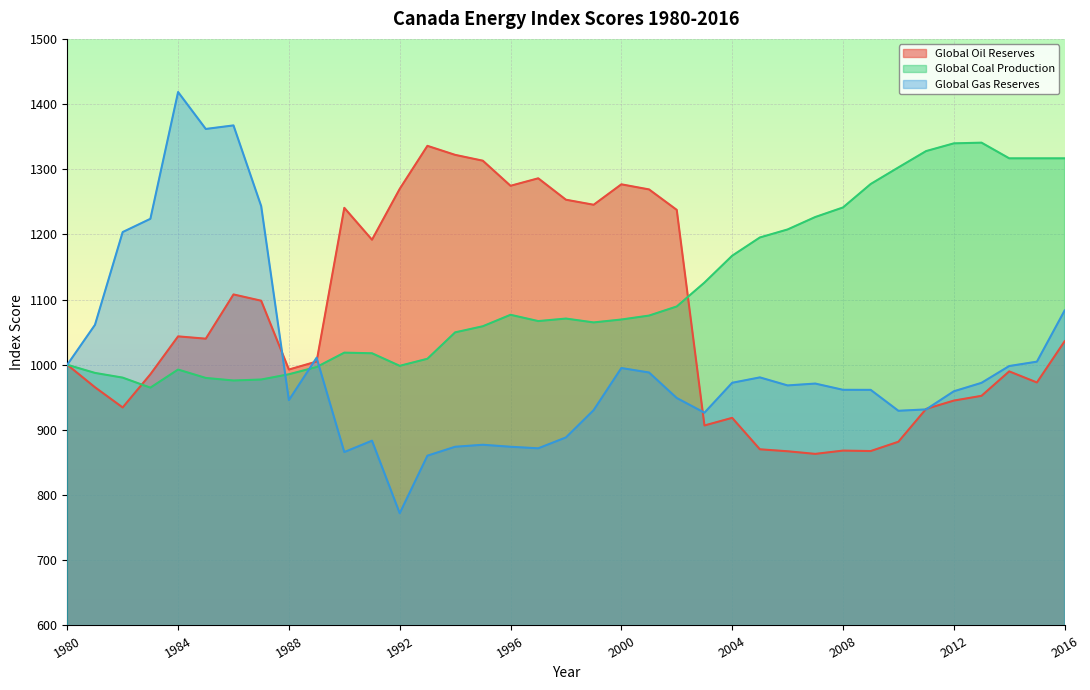

Where is the first local minimum for Global Gas Reserves?

1985